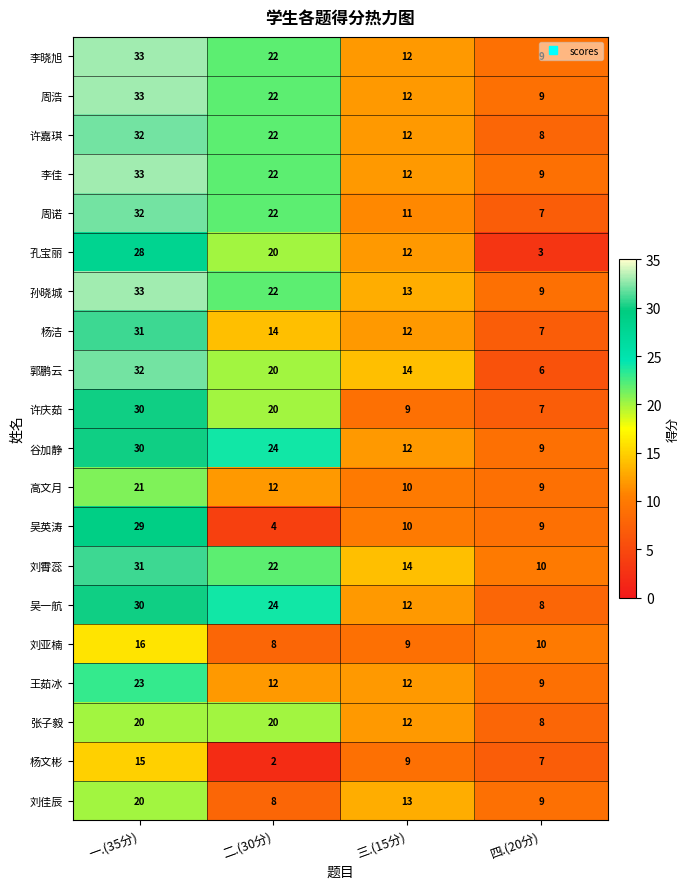

What is the difference between the highest and lowest values at 三.(15分)?

5